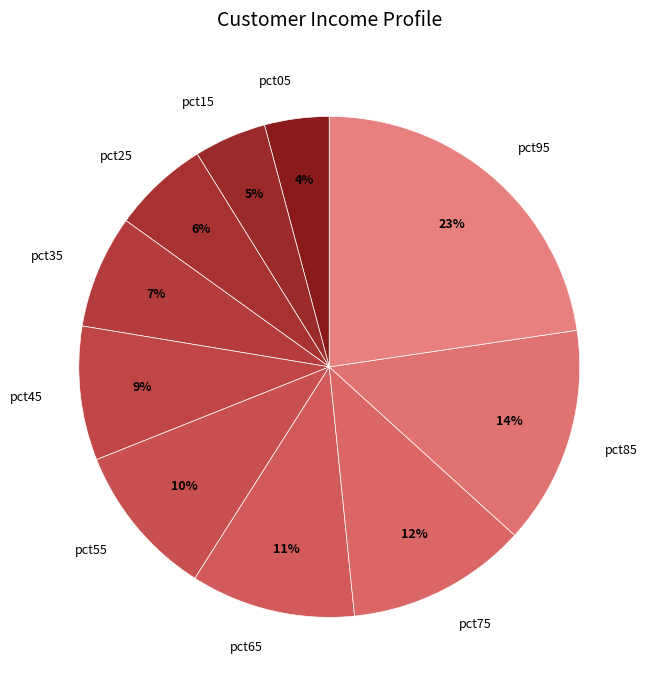

To the nearest percent, what is the average slice percentage?

10%